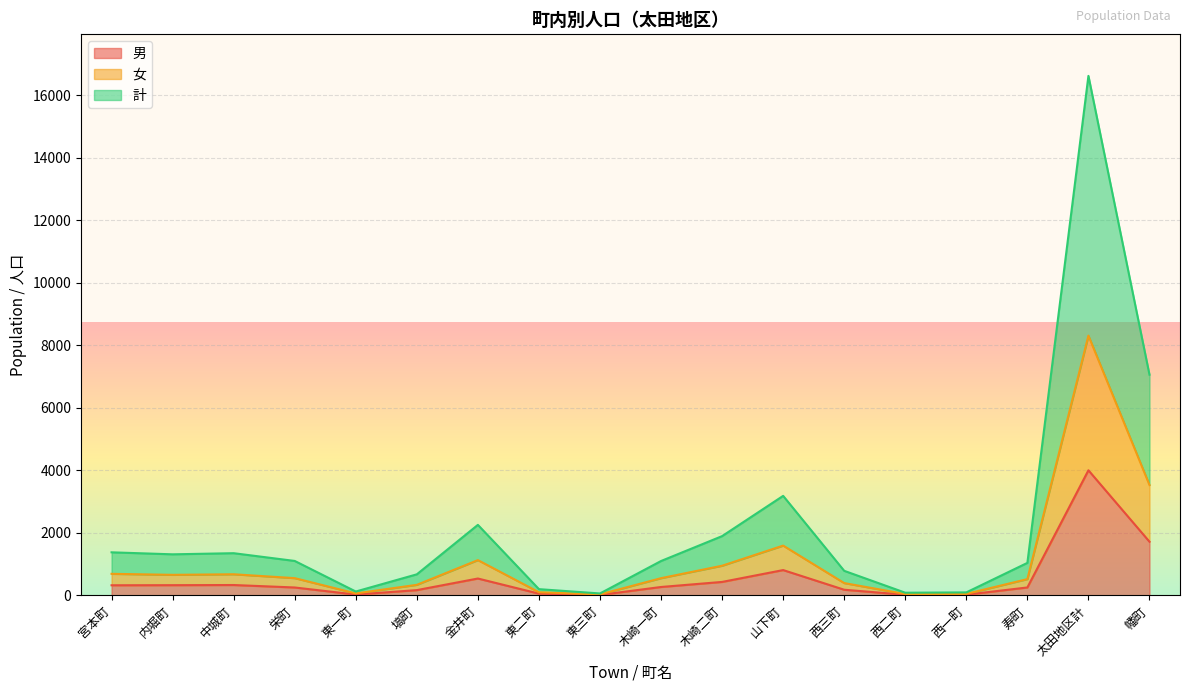

Which has a higher value, 木崎二町 or 東二町?

木崎二町